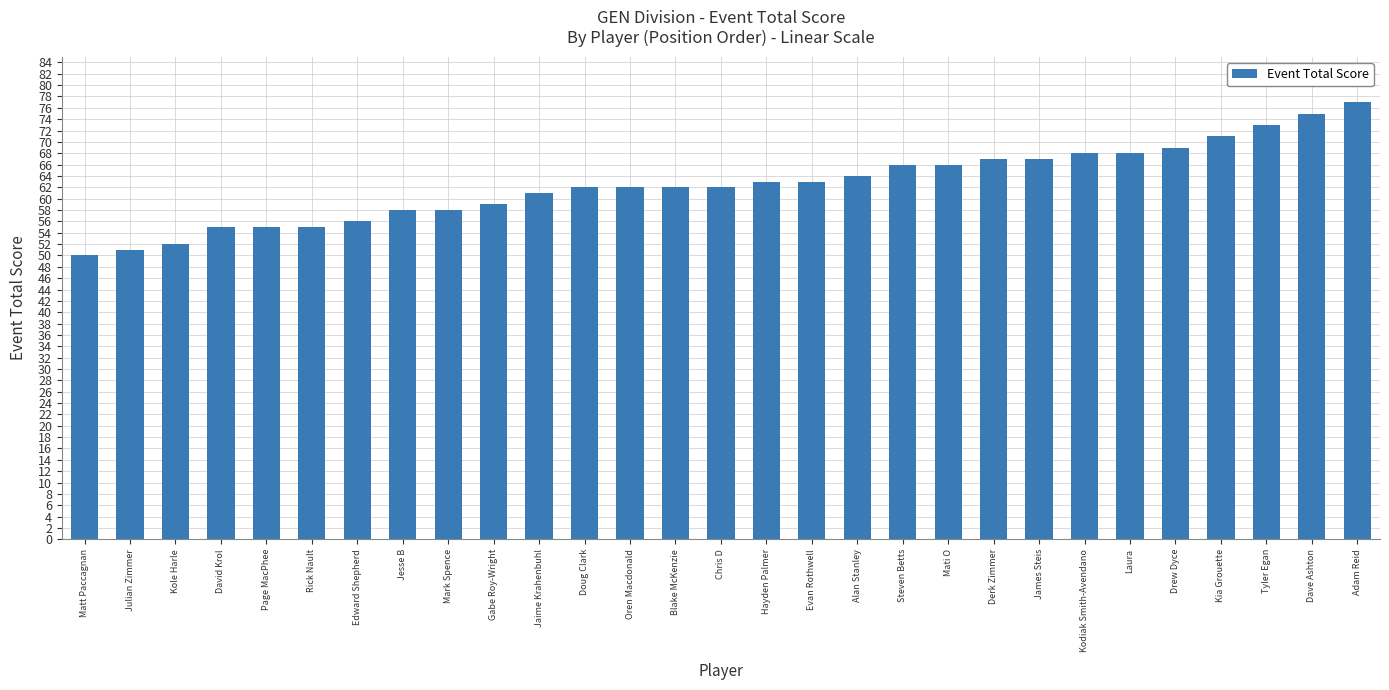

Reading right to left, transcribe all the data shown in this chart.

Adam Reid=77	Dave Ashton=75	Tyler Egan=73	Kia Grouette=71	Drew Dyce=69	Laura=68	Kodiak Smith-Avendano=68	James Steis=67	Derk Zimmer=67	Mati O=66	Steven Betts=66	Alan Stanley=64	Evan Rothwell=63	Hayden Palmer=63	Chris D=62	Blake McKenzie=62	Oren Macdonald=62	Doug Clark=62	Jaime Krahenbuhl=61	Gabe Roy-Wright=59	Mark Spence=58	Jesse B=58	Edward Shepherd=56	Rick Nault=55	Page MacPhee=55	David Krol=55	Kole Harle=52	Julian Zimmer=51	Matt Paccagnan=50